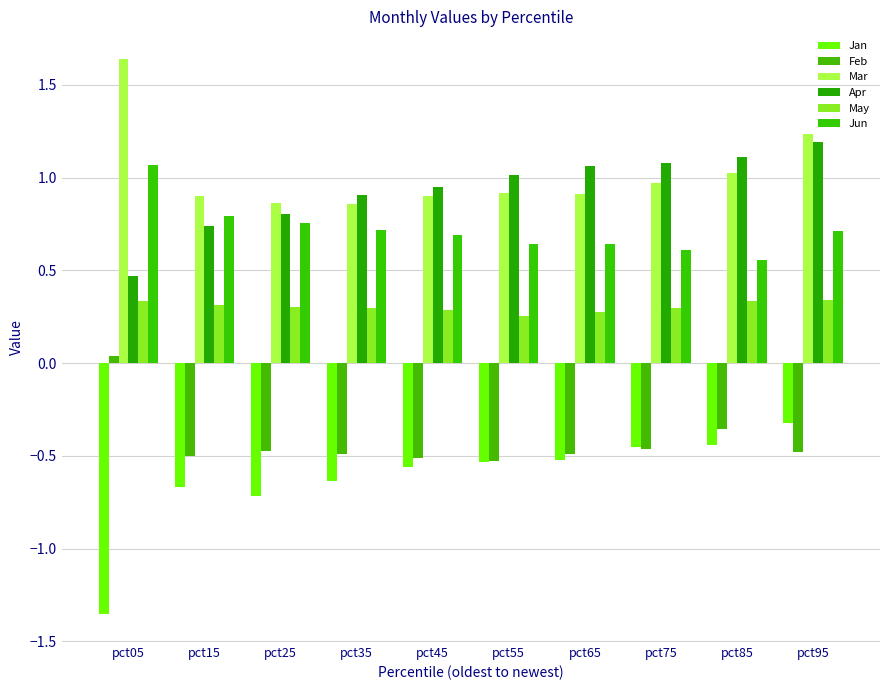

Are the bars grouped side by side (vs. stacked)?

Yes